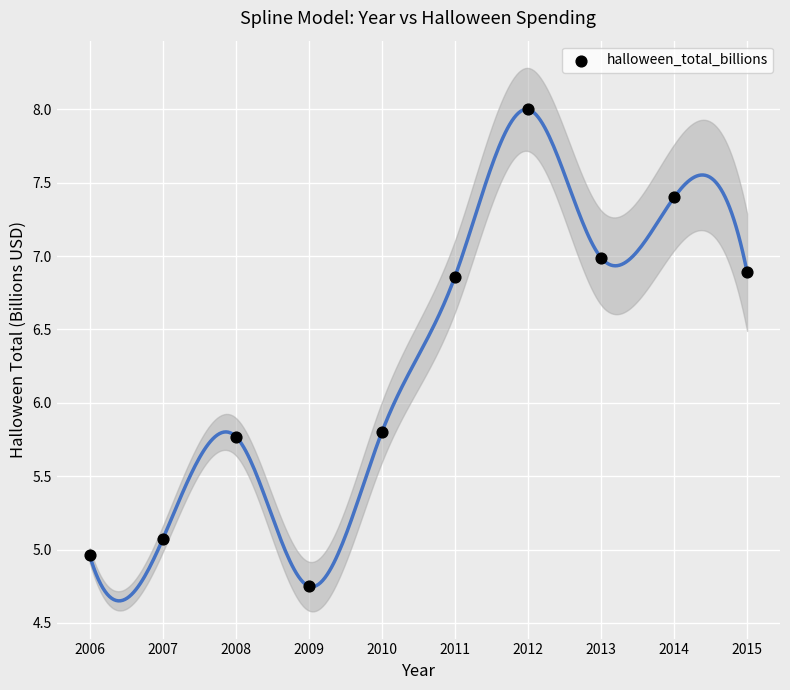

What is the average X value?

2010.5